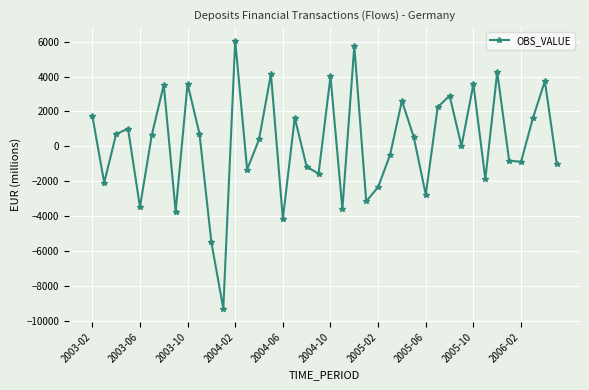

True or false: there are more than 2 points higher than both neighbors.

True